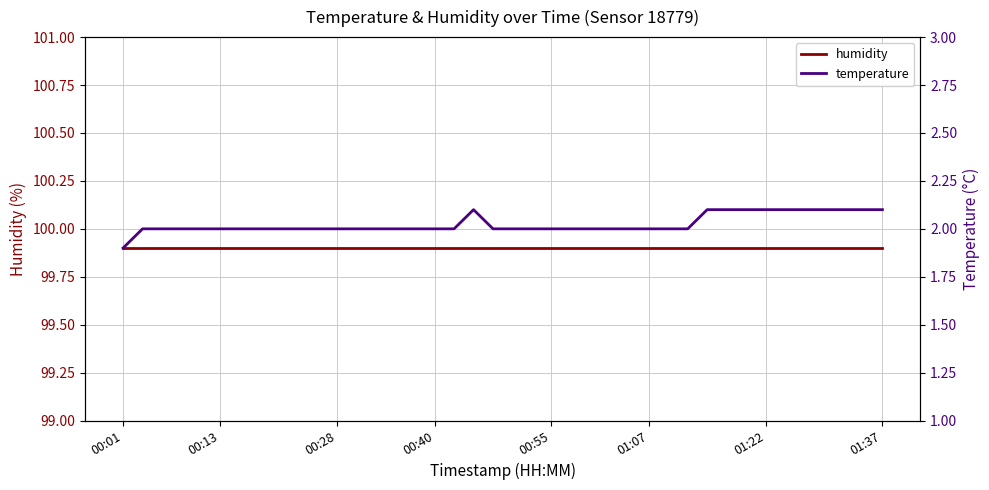

What is the smallest value displayed?

1.9